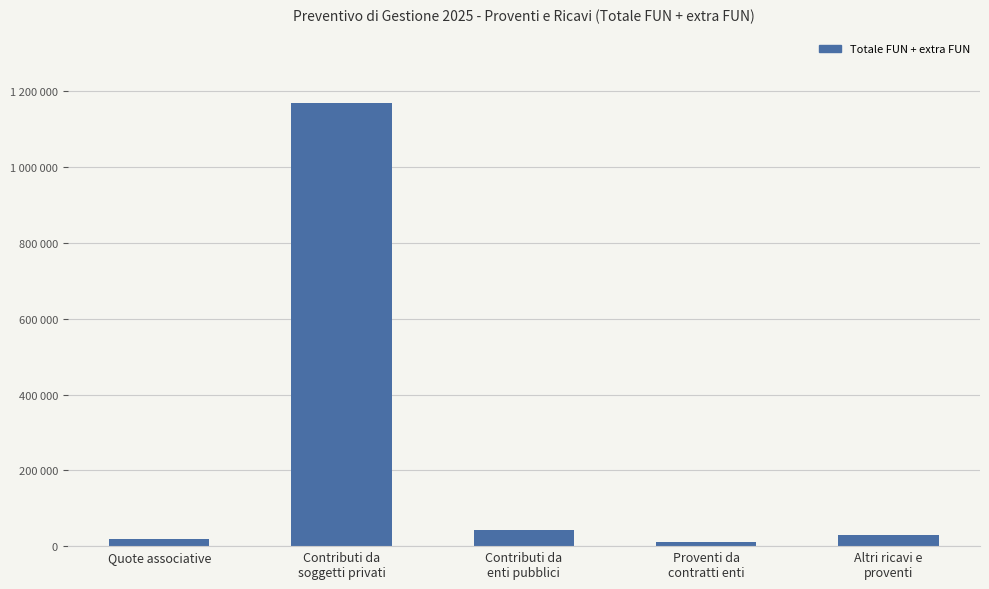

Is it true that the value at Contributi da
soggetti privati is 681985.3?

False